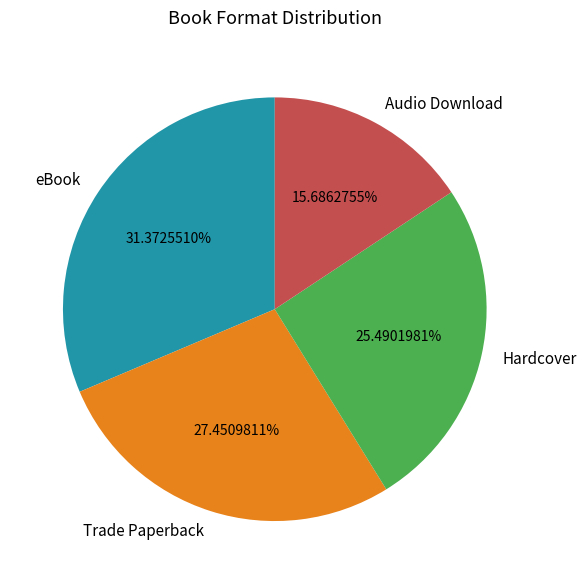

Which slice is the smallest?

Audio Download